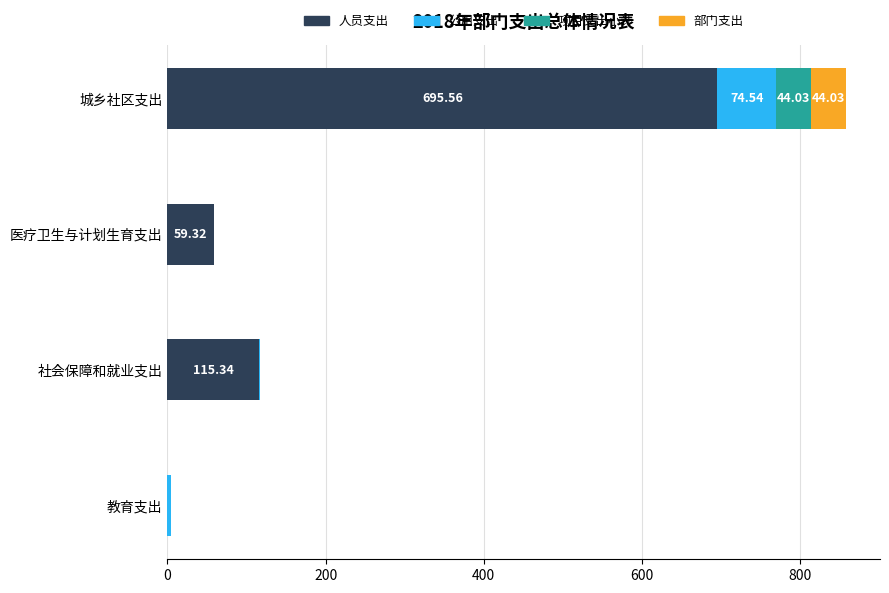

What is the total value across all series at 医疗卫生与计划生育支出?

59.3